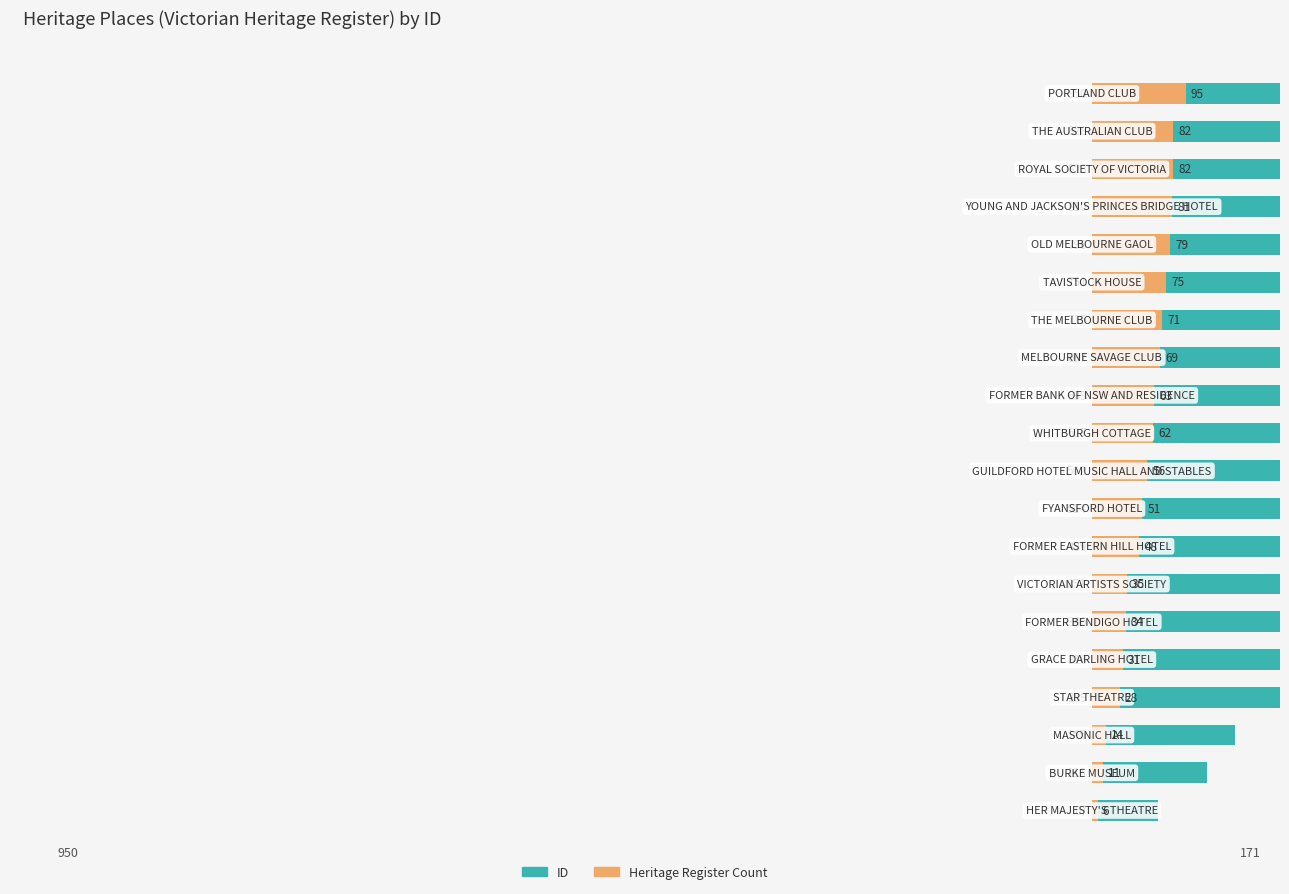

List the series in order of their overall mean, highest first.

ID, Heritage Register Count